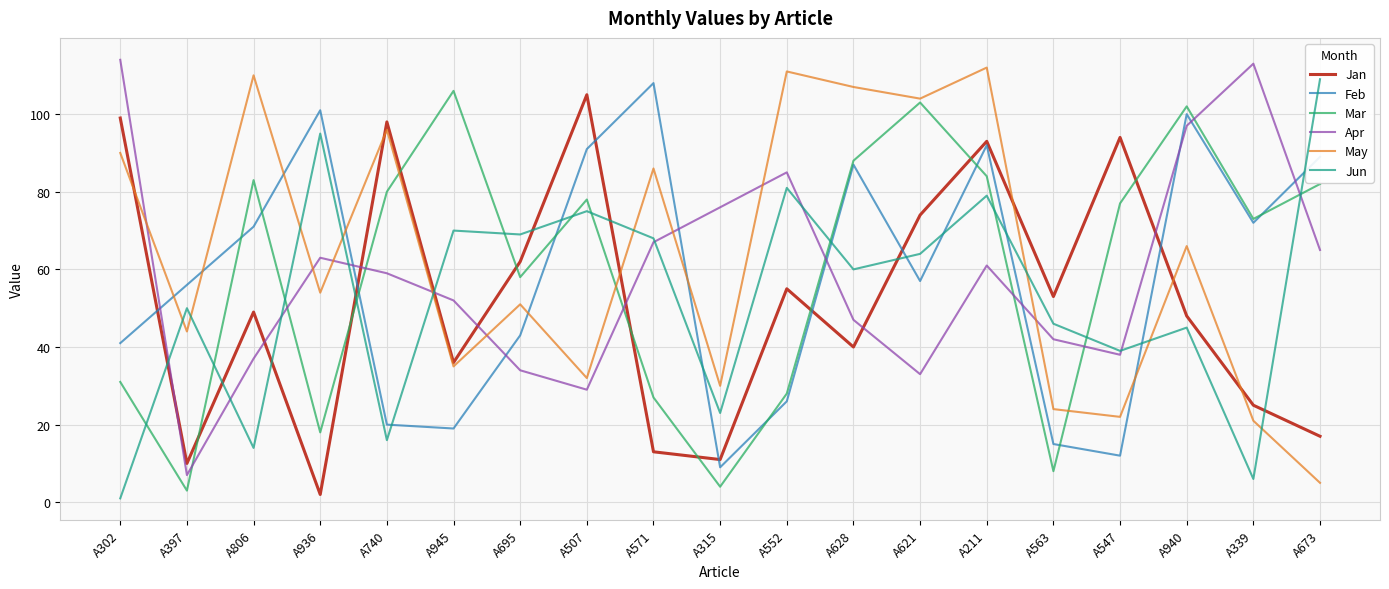

Reading right to left, what are all the values shown in this chart?

Jan: 17	25	48	94	53	93	74	40	55	11	13	105	62	36	98	2	49	10	99
Feb: 89	72	100	12	15	92	57	87	26	9	108	91	43	19	20	101	71	56	41
Mar: 82	73	102	77	8	84	103	88	28	4	27	78	58	106	80	18	83	3	31
Apr: 65	113	97	38	42	61	33	47	85	76	67	29	34	52	59	63	37	7	114
May: 5	21	66	22	24	112	104	107	111	30	86	32	51	35	96	54	110	44	90
Jun: 109	6	45	39	46	79	64	60	81	23	68	75	69	70	16	95	14	50	1